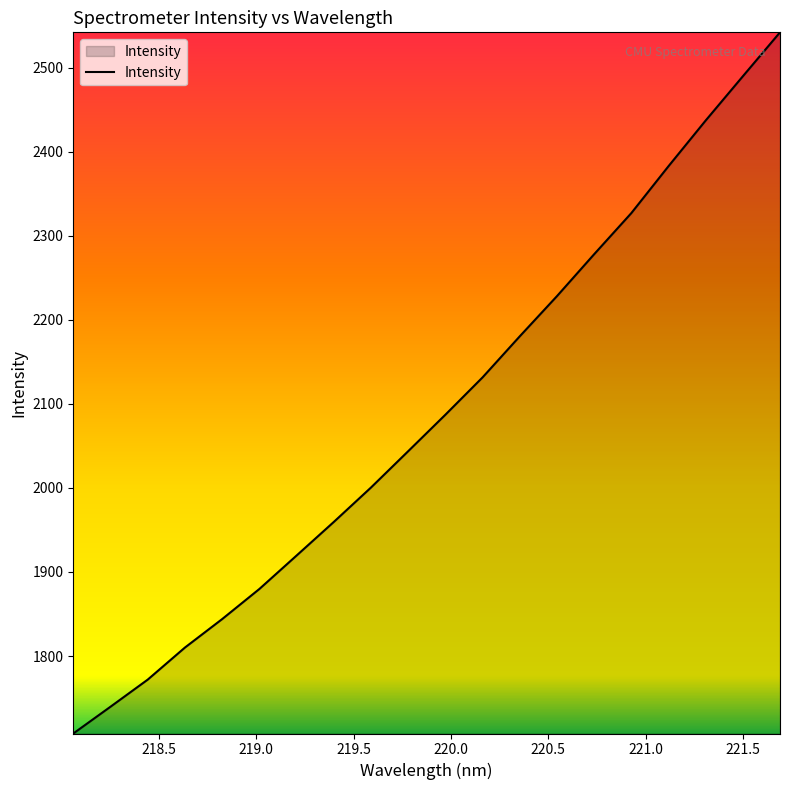

What is the maximum value shown in the chart?

2542.1